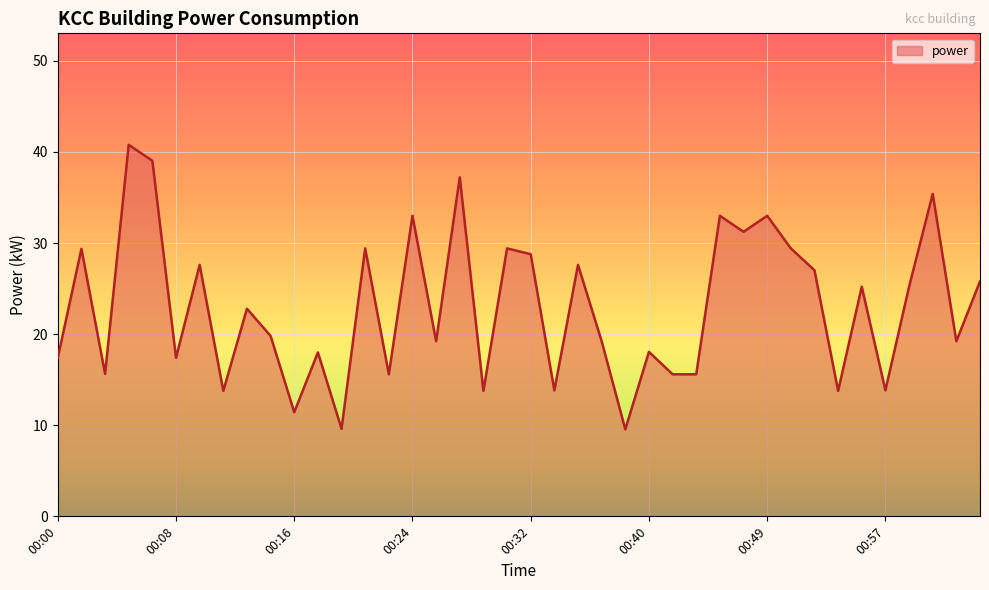

What is the average value?

23.0